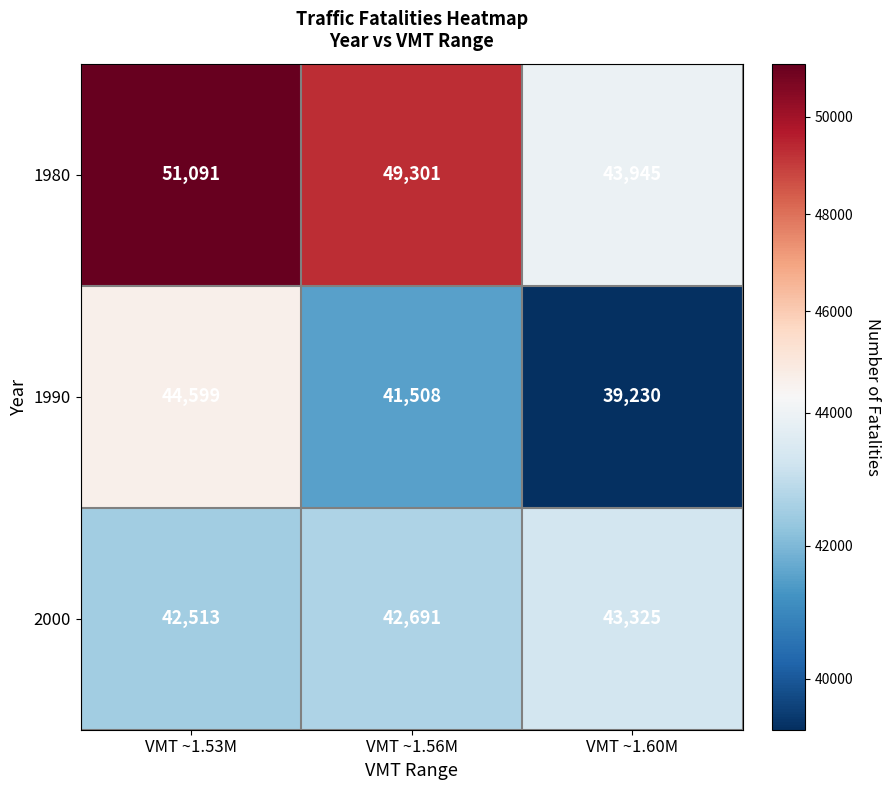

Where is 1990 nearest to the value 41914?

VMT ~1.56M